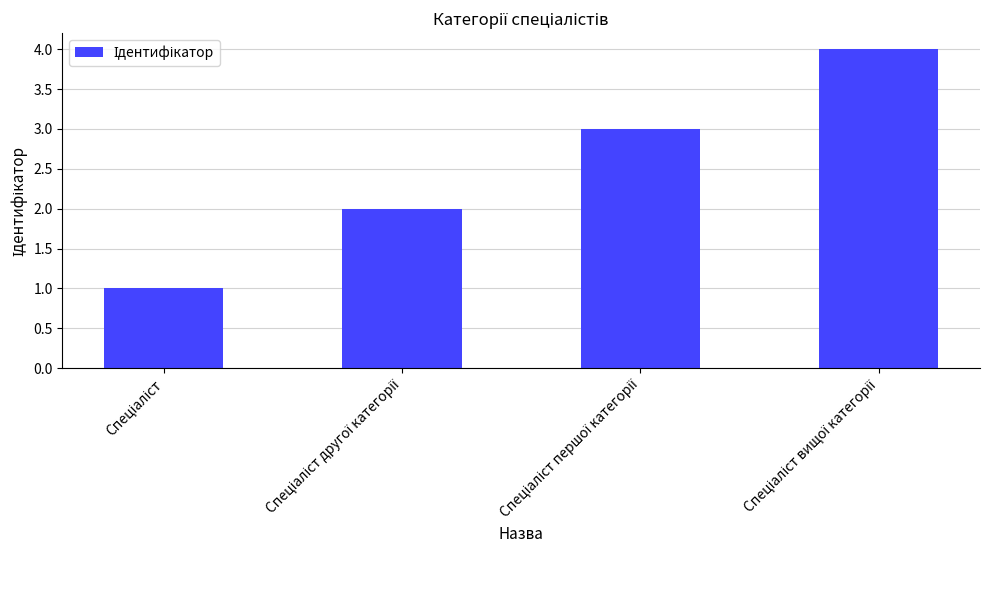

What is the sum of all values?

10